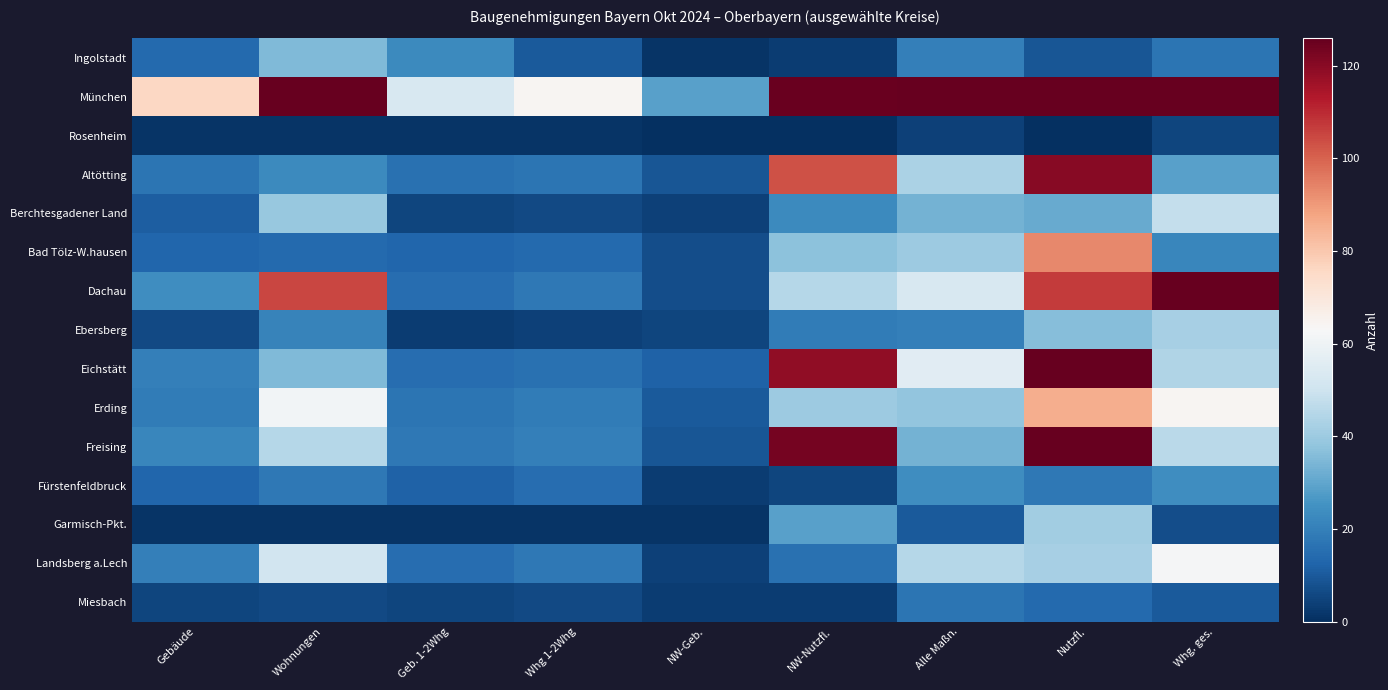

At how many categories does at least one series exceed 87?

5